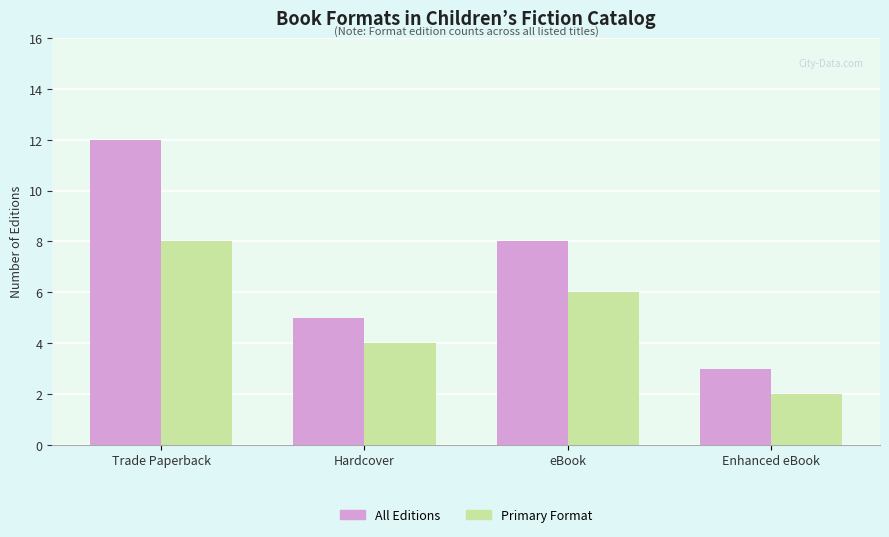

How many series are shown in this chart?

2